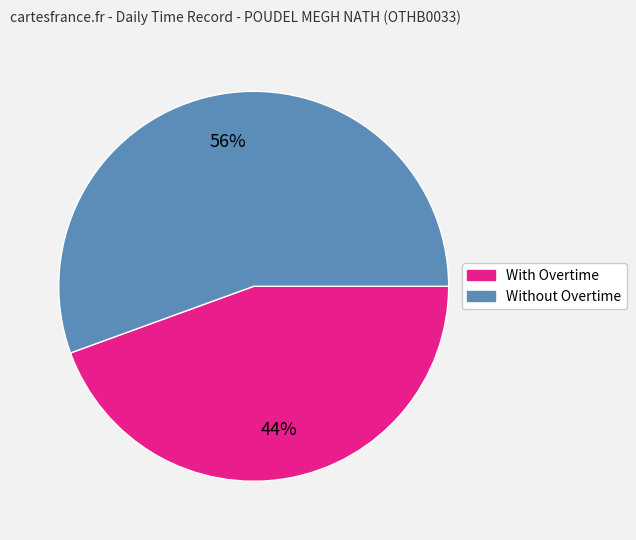

To the nearest percent, what is the combined percentage of Without Overtime and With Overtime?

100%